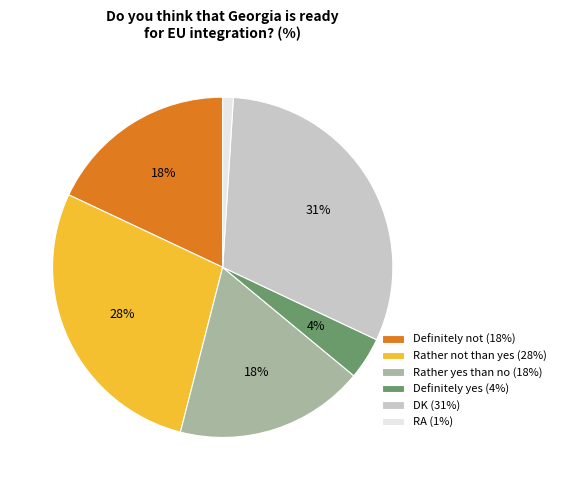

True or false: RA accounts for 11% of the total.

False